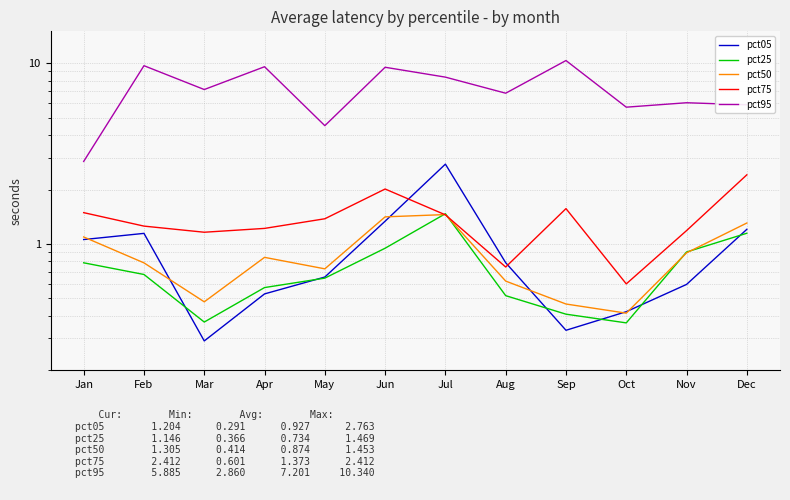

At Aug, list the series in order from largest to smallest.

pct95, pct05, pct75, pct50, pct25